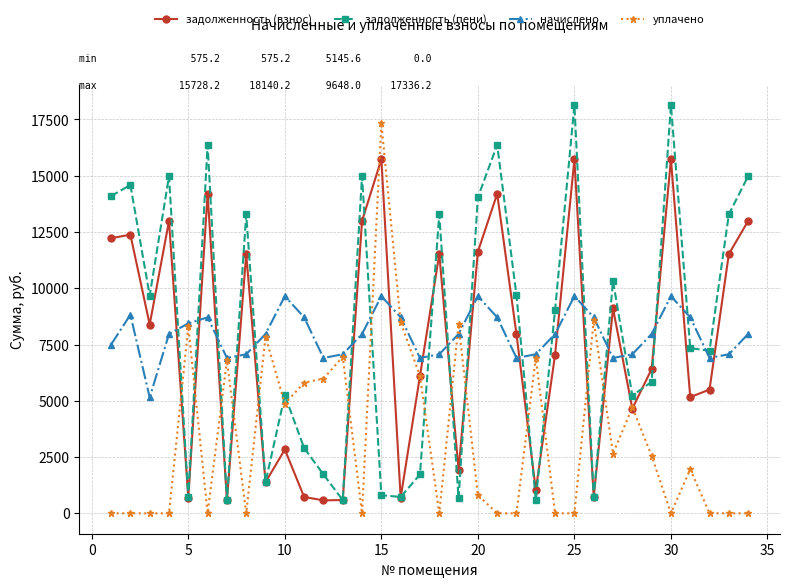

True or false: начислено has more than 1 interior local peaks.

True